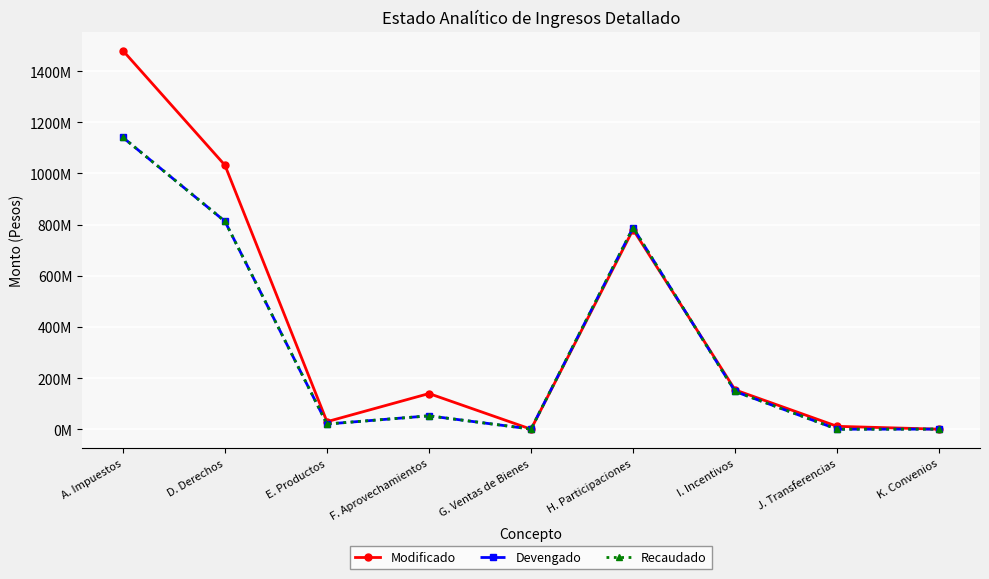

Does the chart have visible grid lines?

Yes